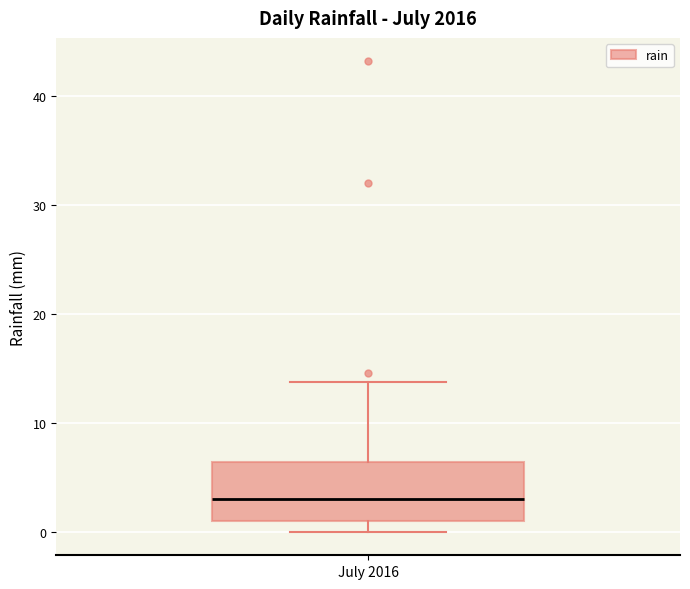

Transcribe this box plot: give where the median line is, the range the box spans, and where the two whiskers end, as read against the y-axis. The values are not printed on the chart, so give them approximately, as read against the axis.

median 3, box 1 to 6, whiskers 0 to 14